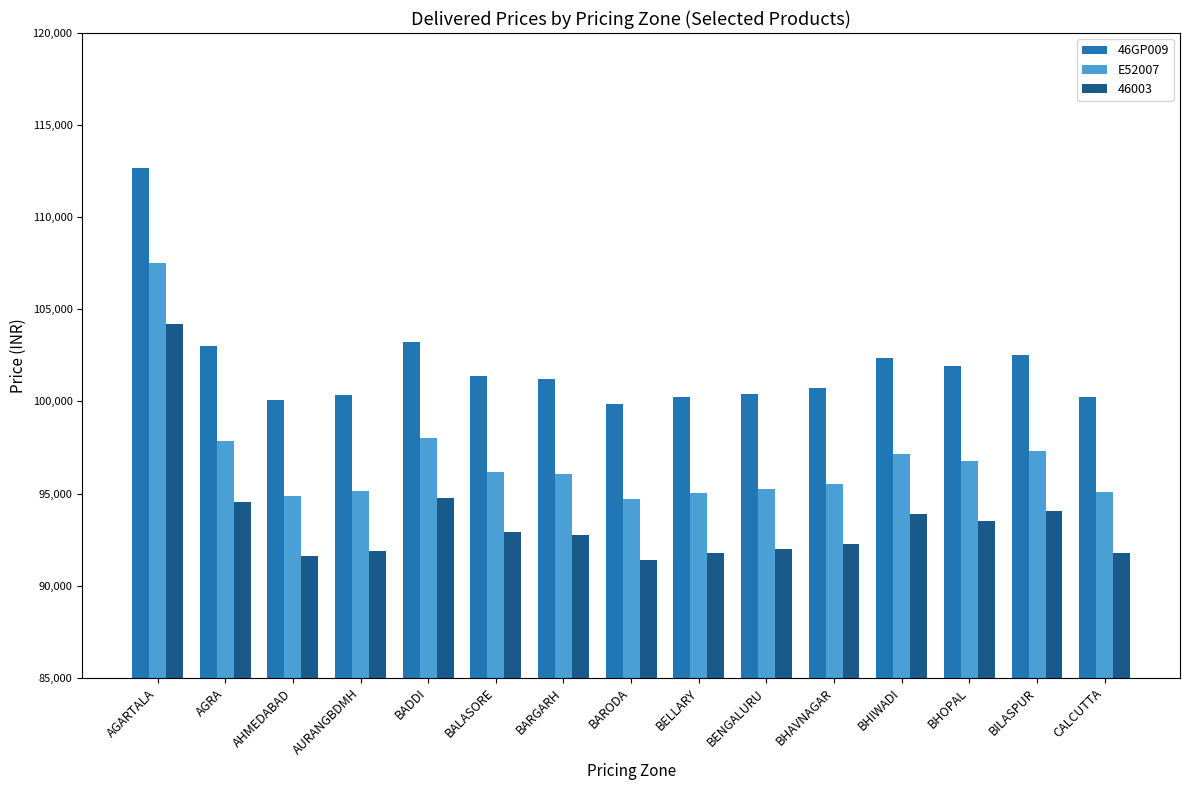

Is it true that 46GP009 equals 101950 at BHOPAL?

True